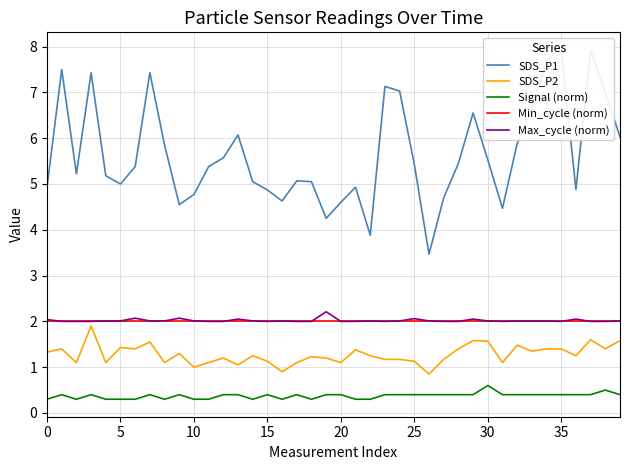

At how many categories does at least one series exceed 2?

40